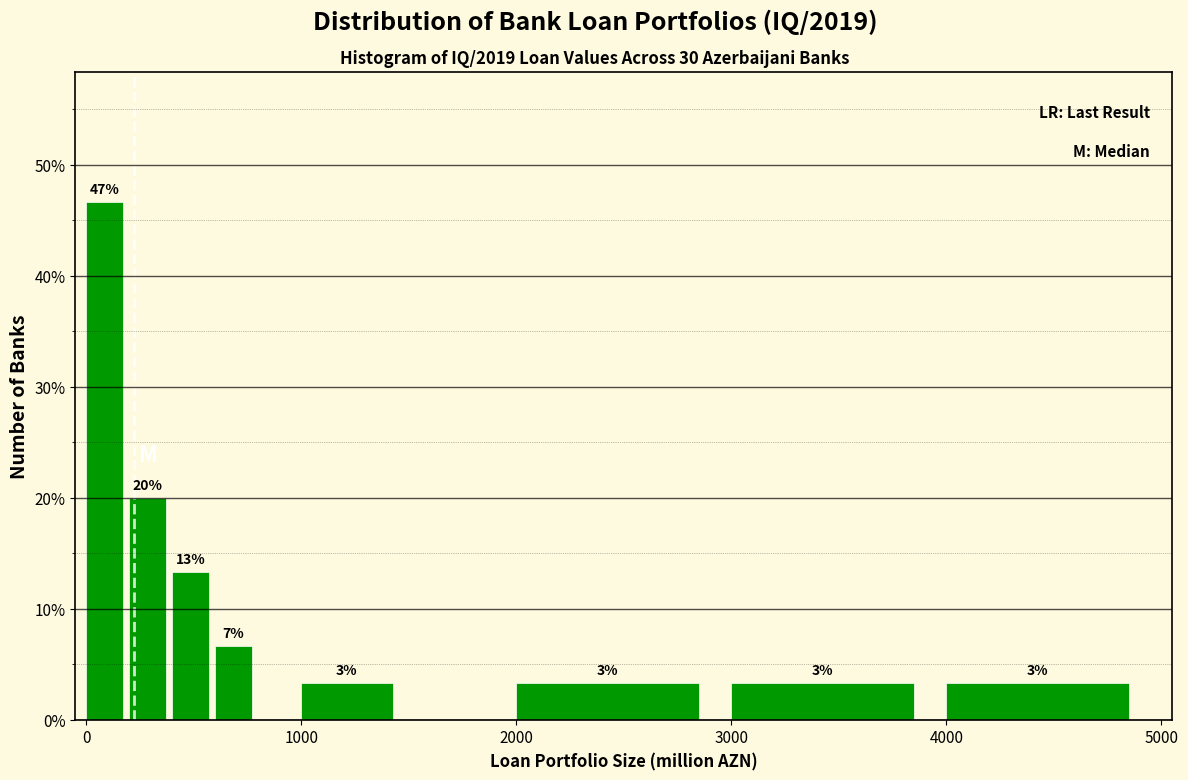

Read against the x-axis, roughly where is the centre of the tallest bar?

100